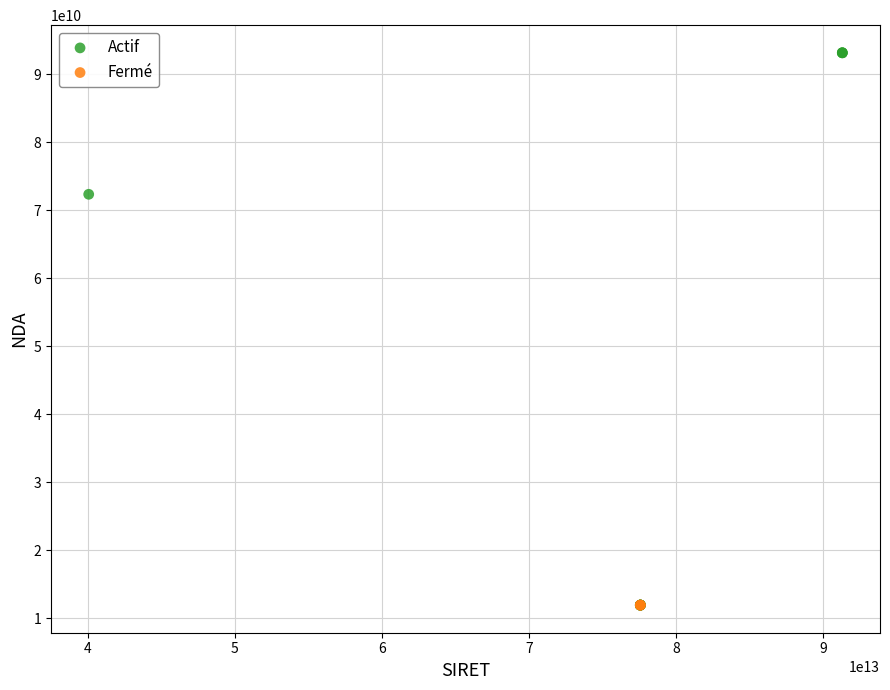

Which series contains the highest Y value?

Actif